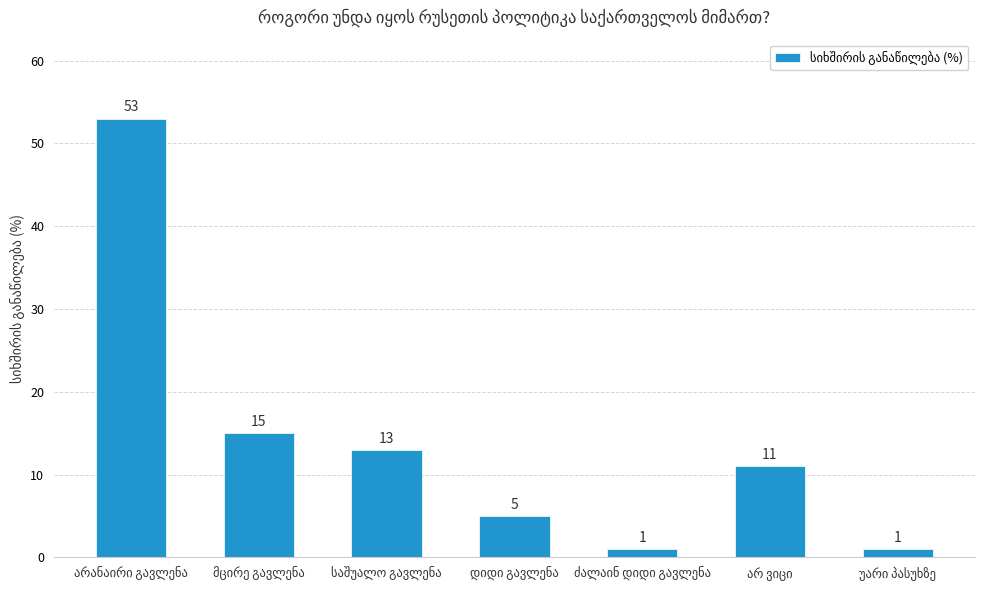

Reading right to left, extract all data points from this chart.

1	11	1	5	13	15	53